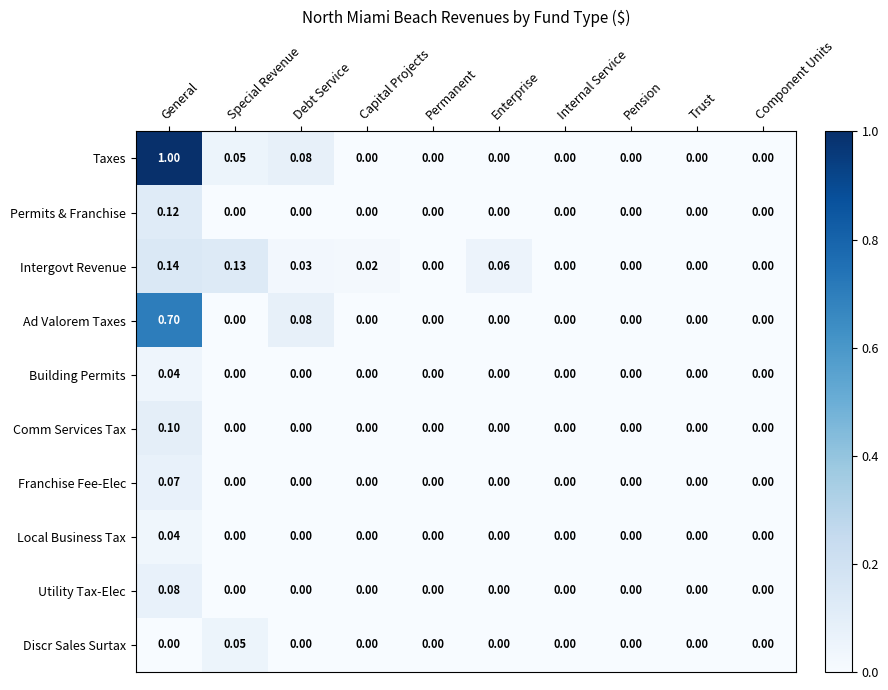

At which category is the sum across all series the highest?

General